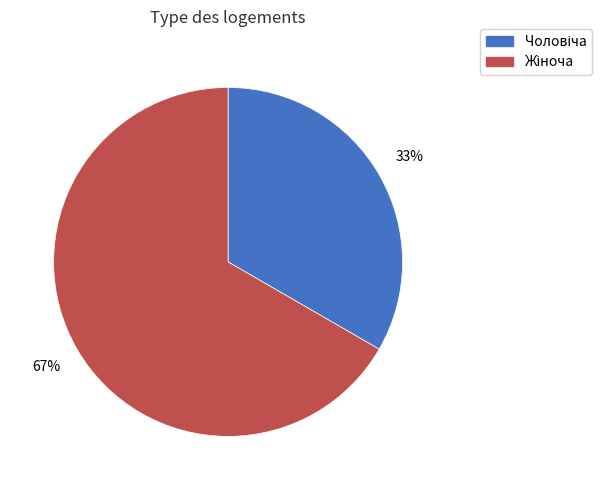

Is there a majority slice in this chart?

Yes